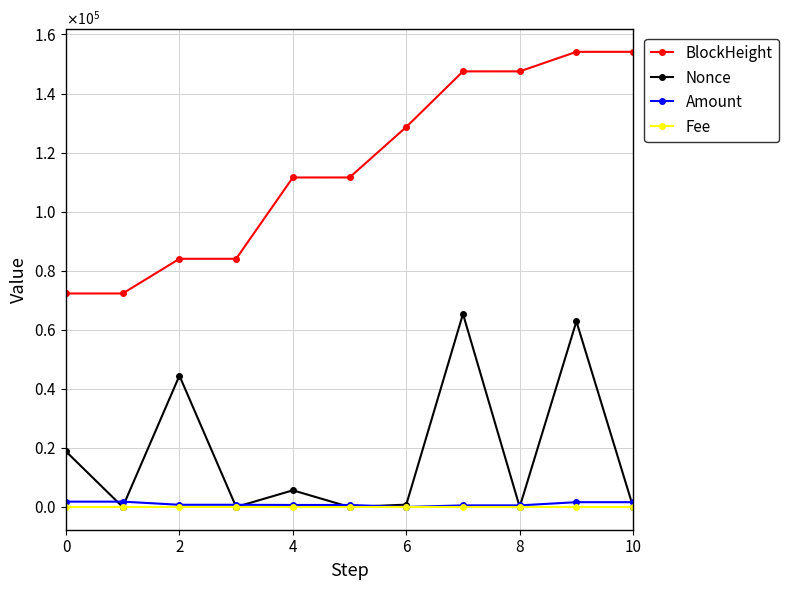

Is this an area chart (filled region under the line)?

No